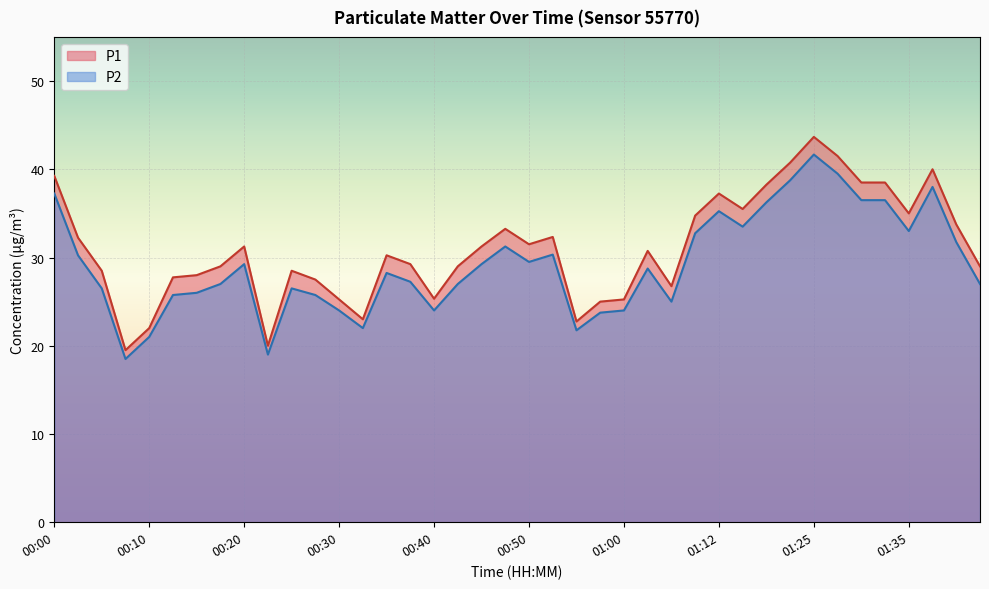

What are all the series names shown in the legend?

P1, P2